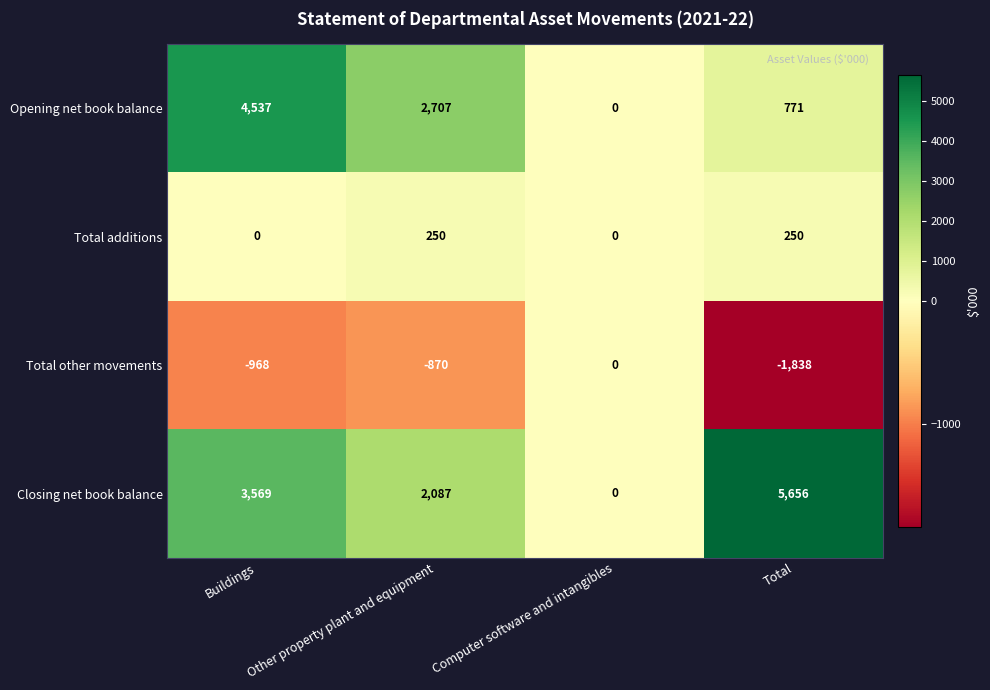

What value does the Total additions series have at Other property plant and equipment?

250